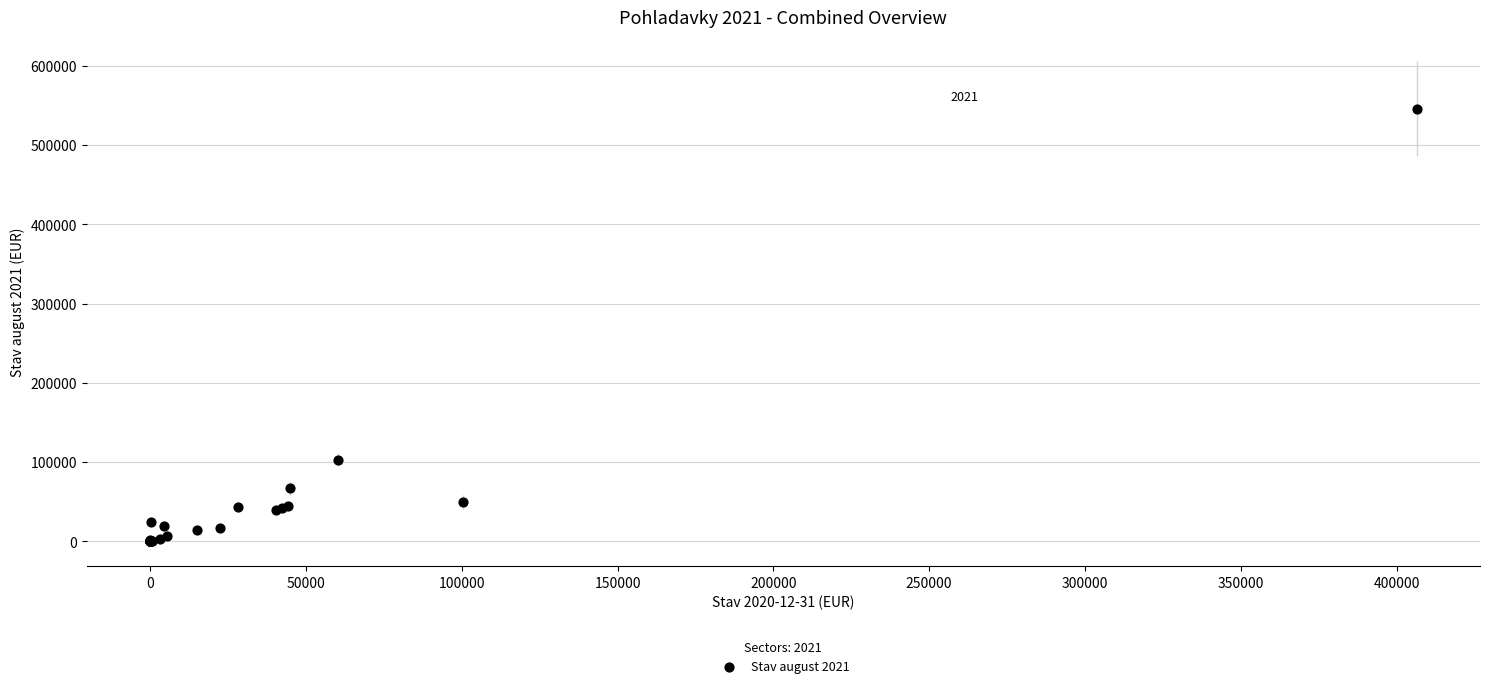

What Y value in the scatter plot is closest to 272993?

102986.5